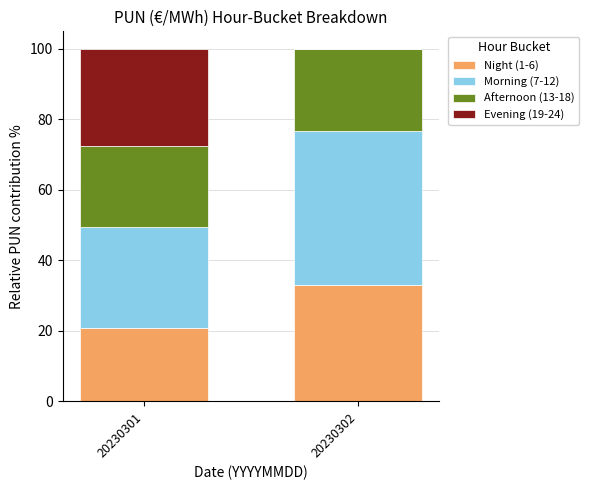

What is the total value across all series at 20230302?

100.0